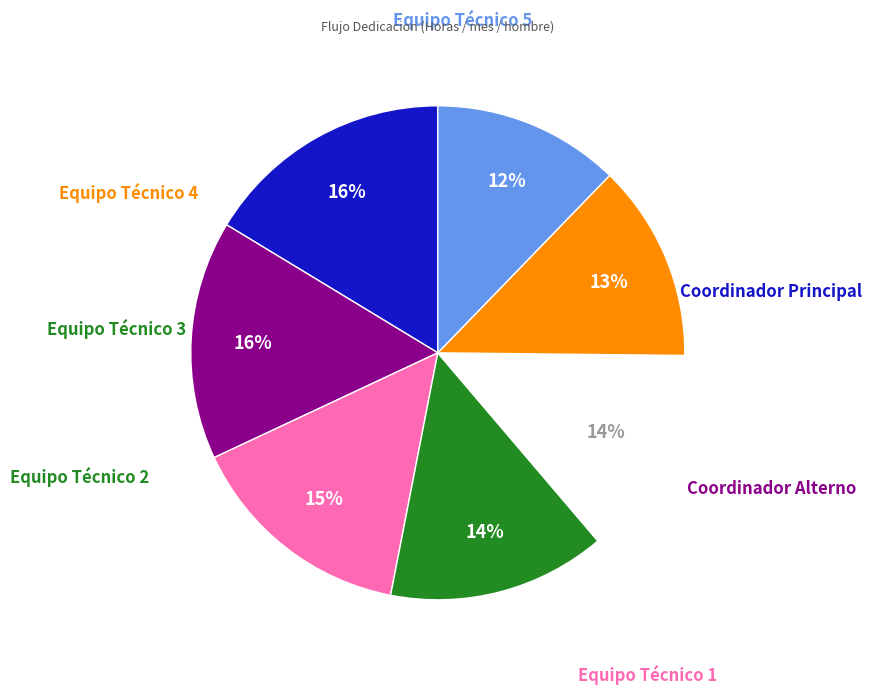

To the nearest percent, what is the average slice percentage?

14%